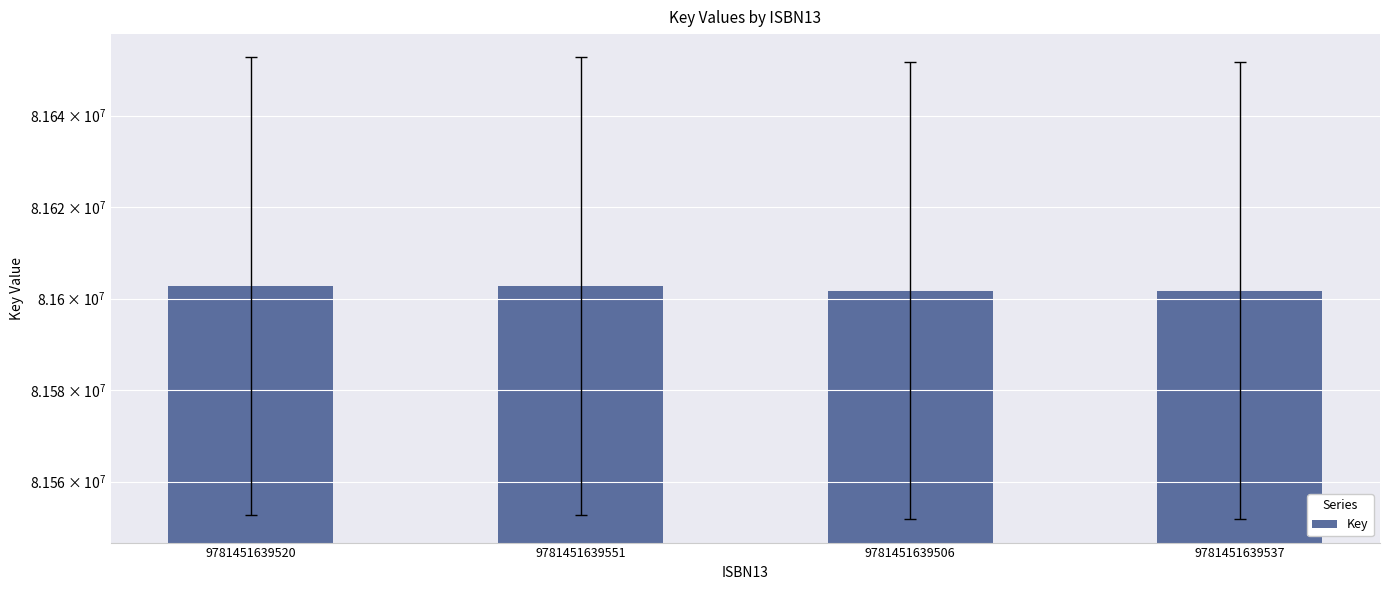

What is the ratio of the value at 9781451639537 to the value at 9781451639551?

1.0